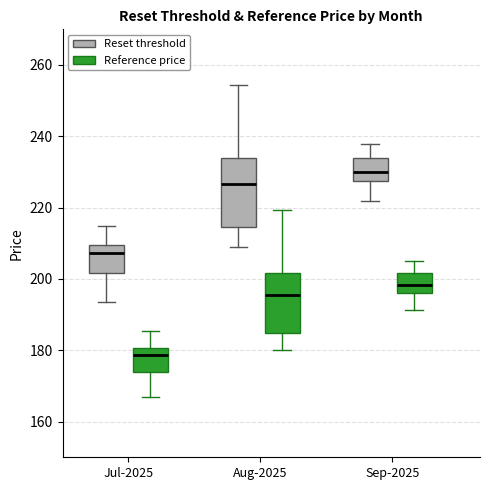

Which box's median line is the highest?

Sep-2025 (Reset threshold)